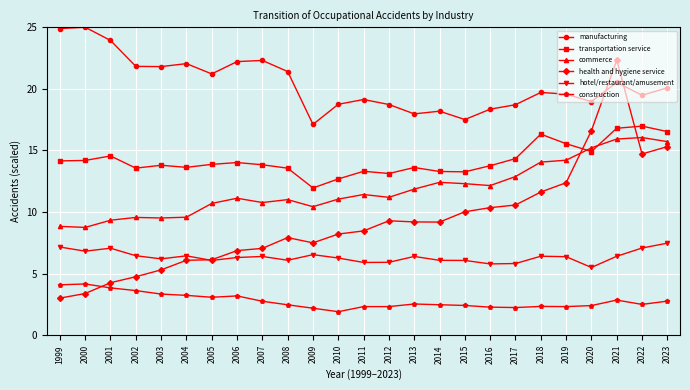

At which category does the chart reach its minimum across all series?

2010